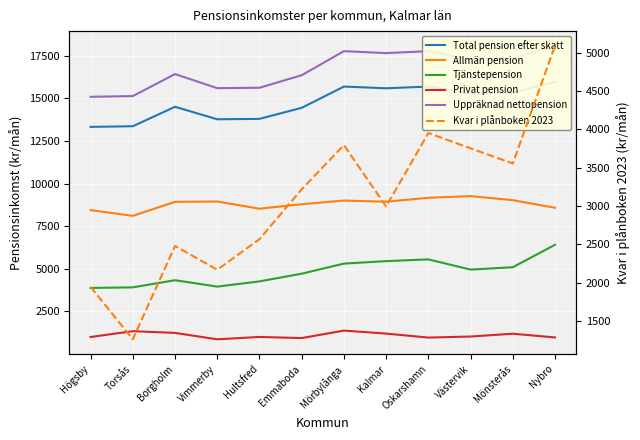

At which category is the sum across all series the highest?

Nybro